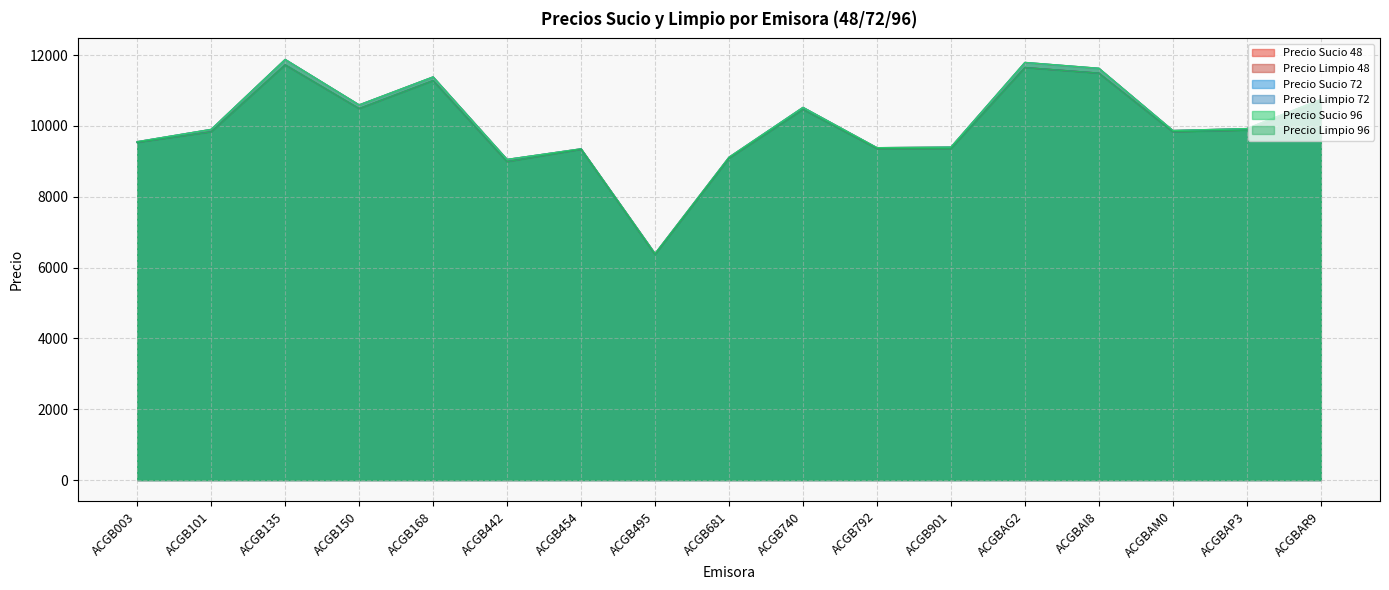

True or false: Precio Limpio 96 has more than 0 interior local peaks.

True